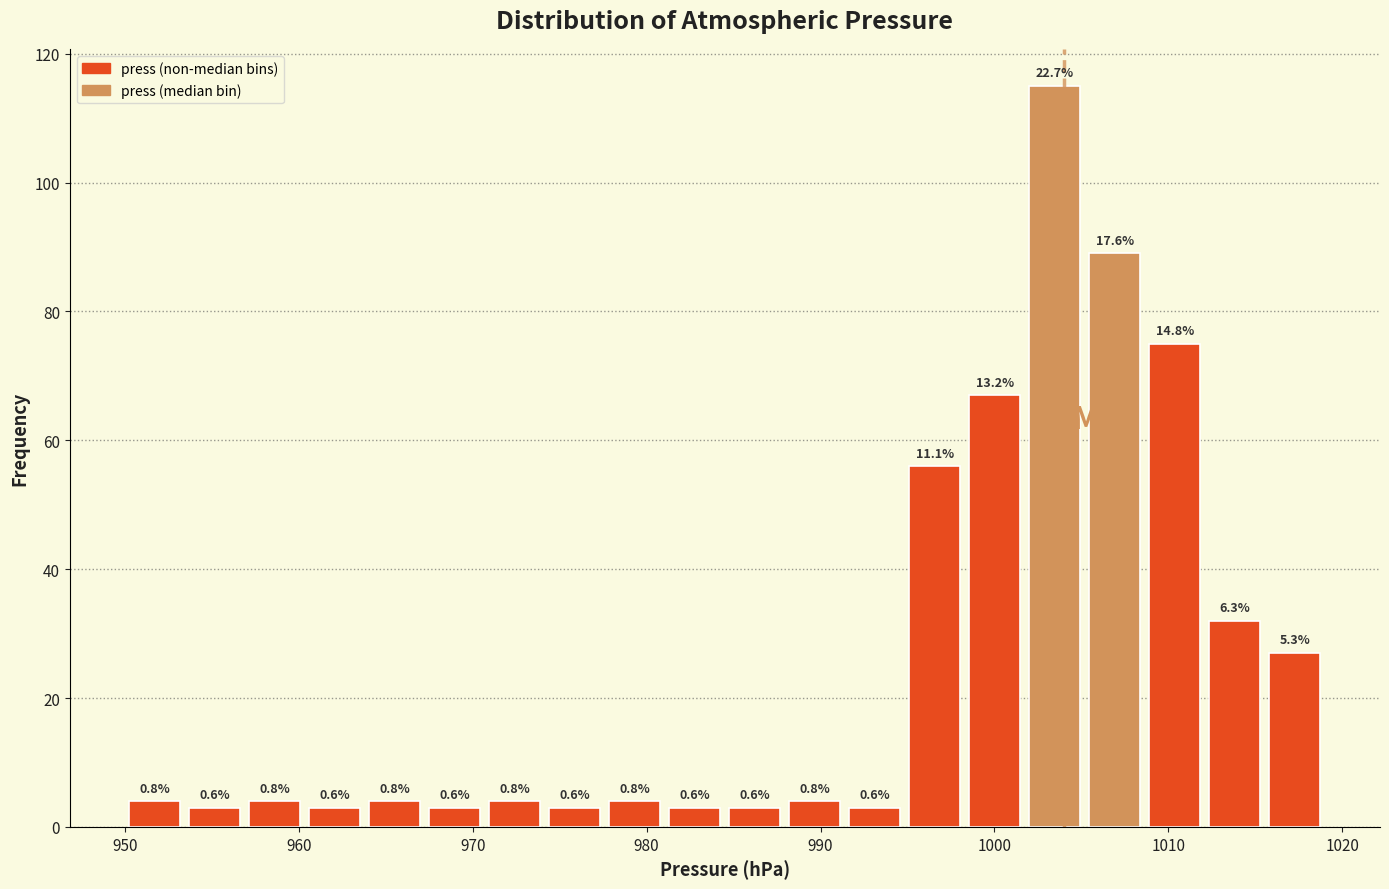

Read against the x-axis, roughly where is the centre of the tallest bar?

1003